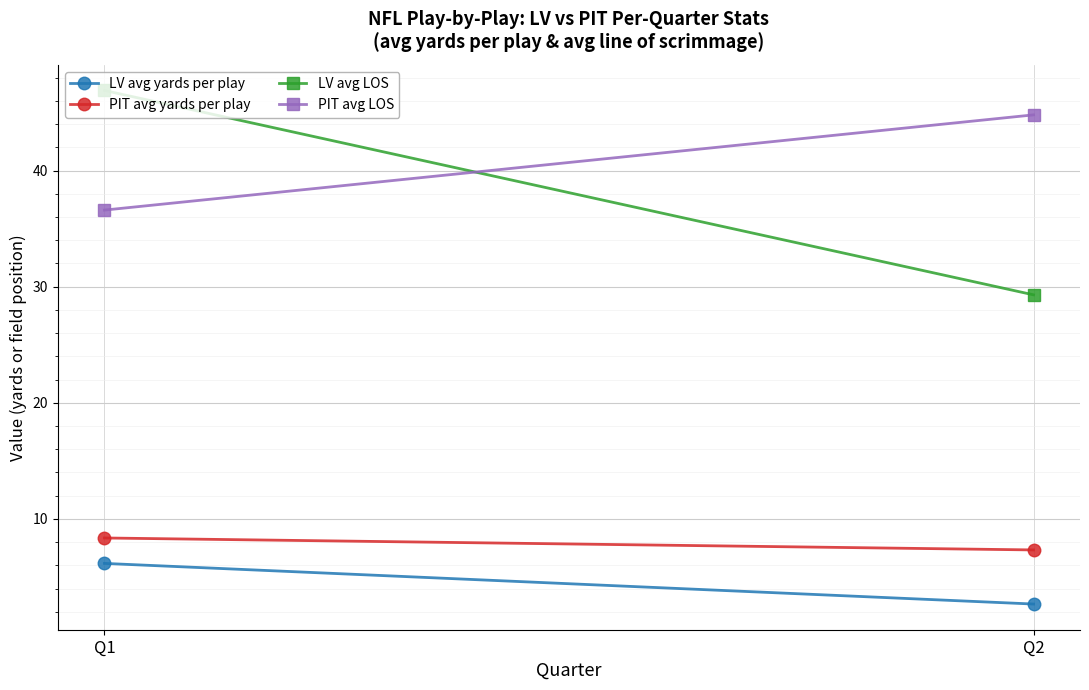

Where does the LV avg yards per play series first go above 6?

Q1